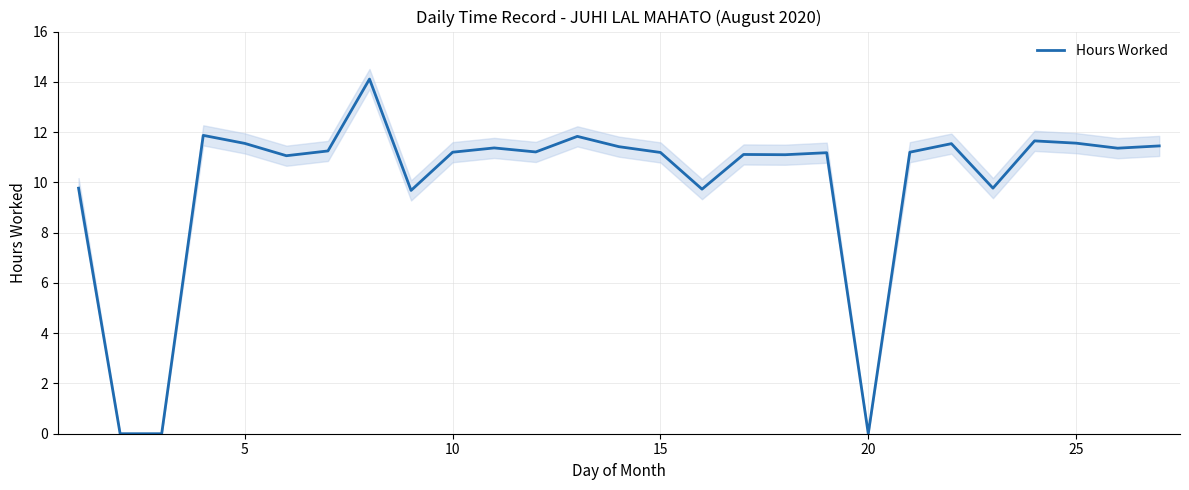

The value of Hours Worked at 5 is 11.6. True or false?

True